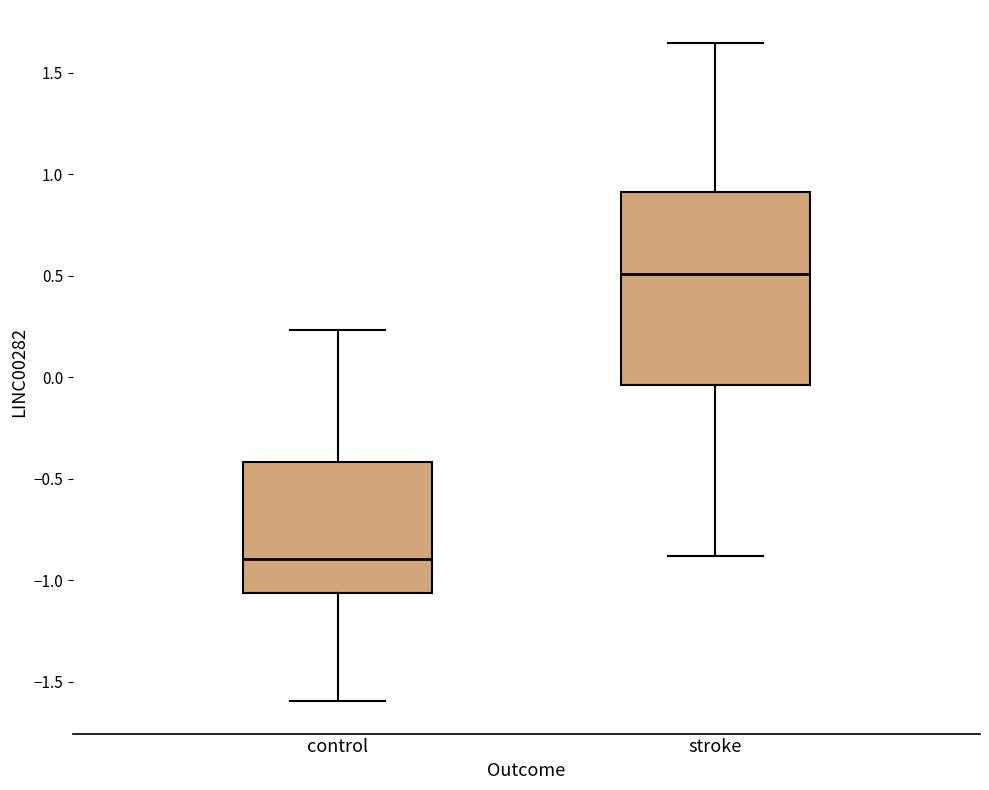

Reading left to right, read every box against the y-axis: the position of its median line, the range the box covers, and the ends of its whiskers. The values are not printed on the chart, so give them approximately, as read against the axis.

control: median -0.90, box -1.05 to -0.40, whiskers -1.60 to 0.25
stroke: median 0.50, box -0.05 to 0.90, whiskers -0.90 to 1.65